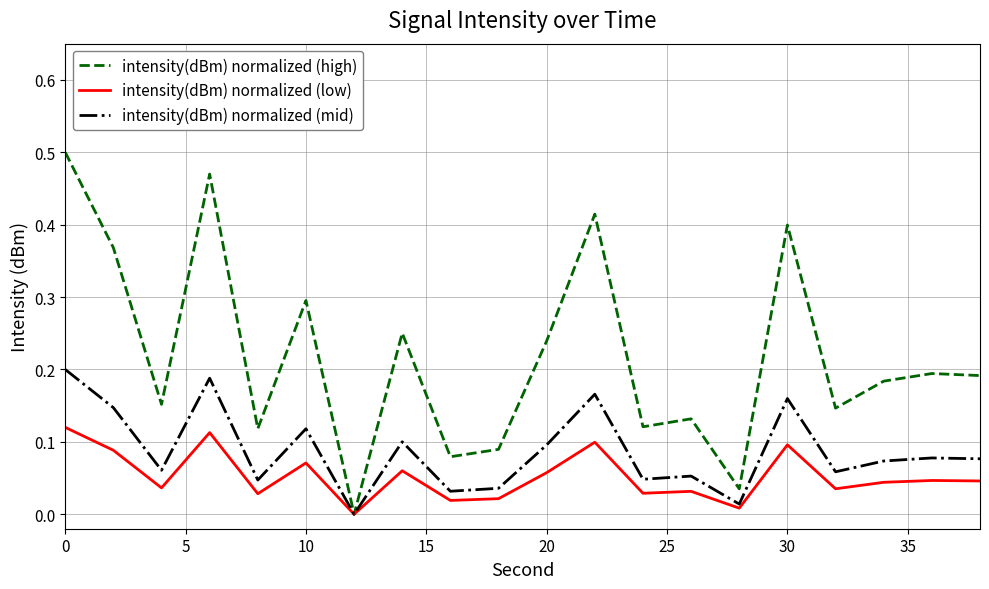

How many categories are shown in the chart?

20